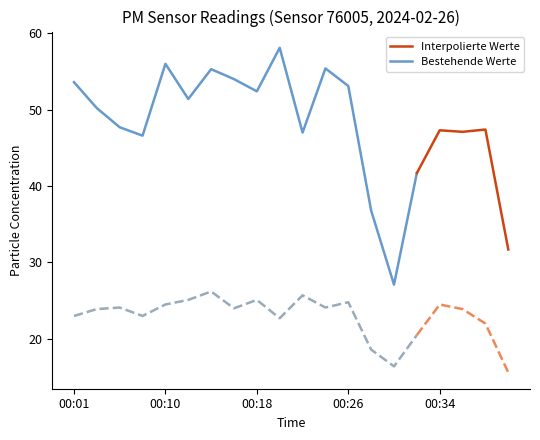

What is the value of the P1 point at the 4th from the left?

46.6